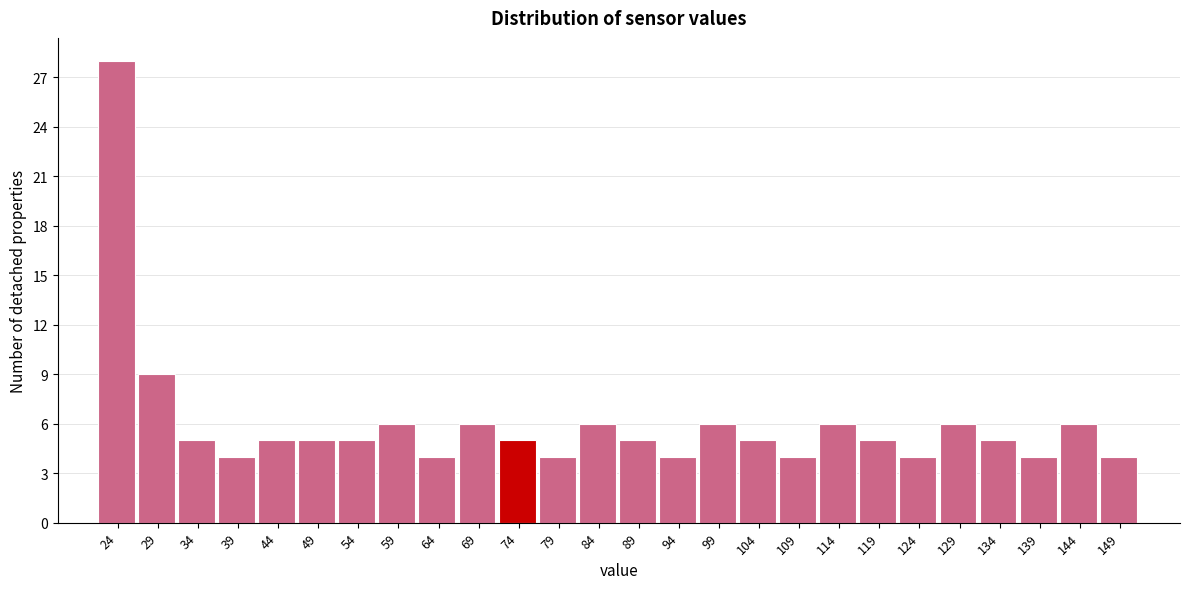

Reading left to right, extract all data points from this chart.

24=28	29=9	34=5	39=4	44=5	49=5	54=5	59=6	64=4	69=6	74=5	79=4	84=6	89=5	94=4	99=6	104=5	109=4	114=6	119=5	124=4	129=6	134=5	139=4	144=6	149=4